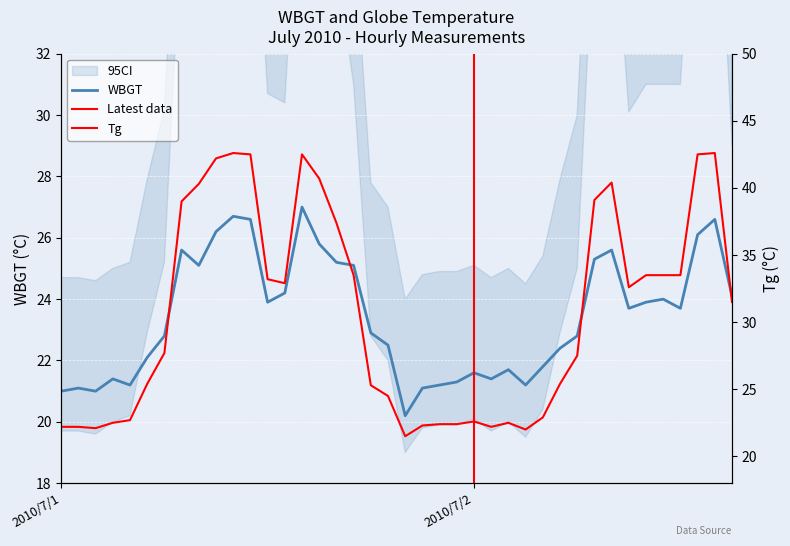

Does the chart display data point markers on the line(s)?

No